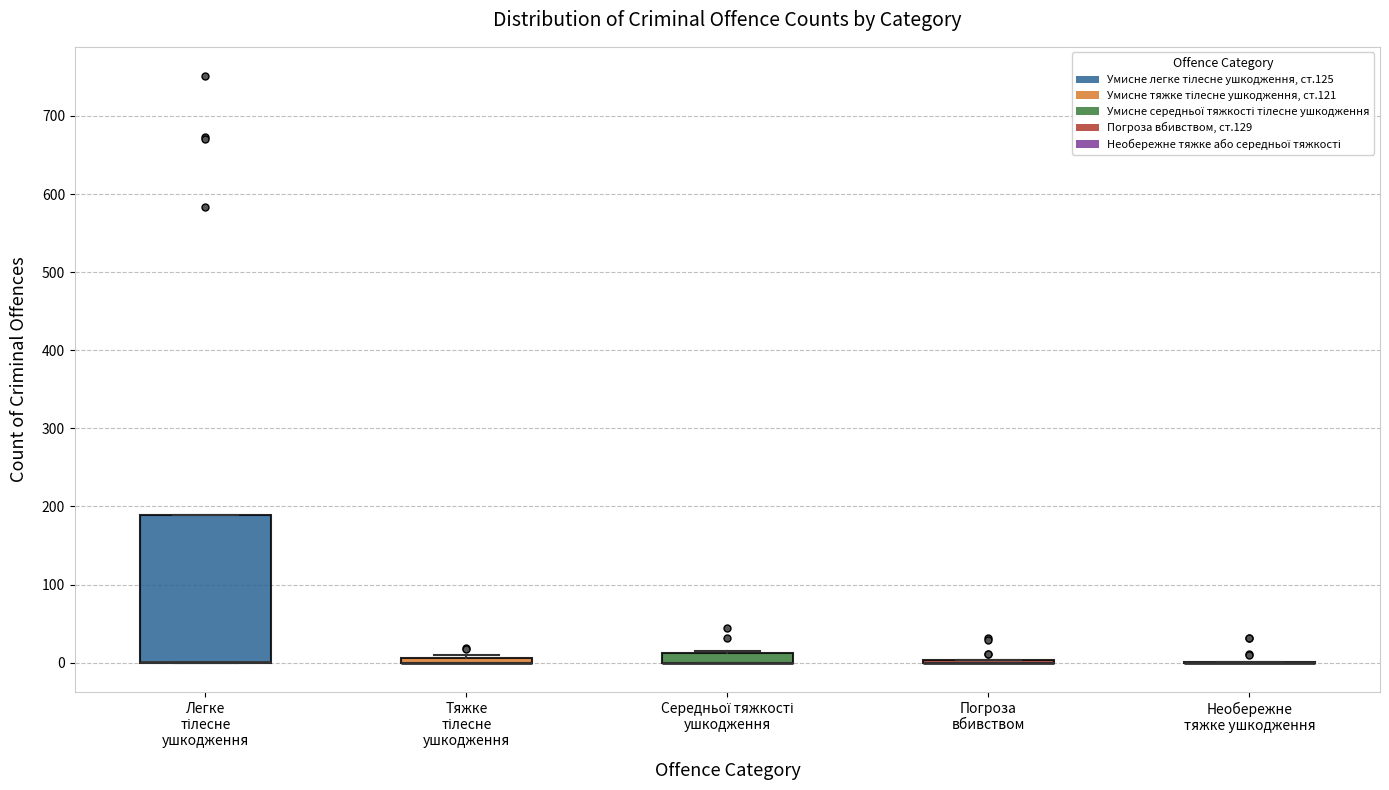

Comparing the boxes themselves (not the whiskers), which one is the tallest?

Легке тілесне ушкодження